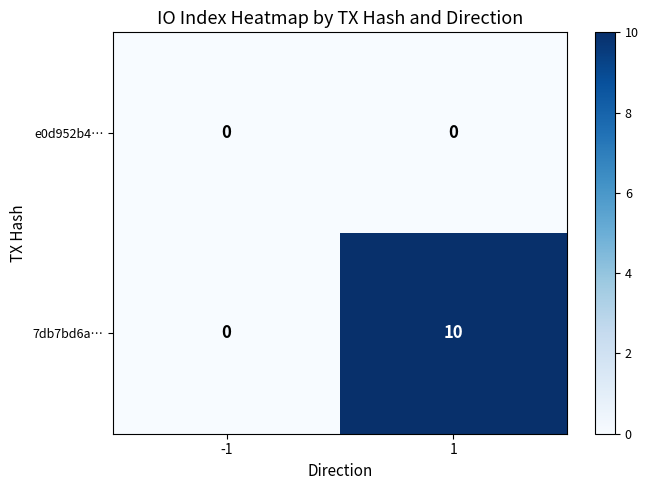

The value of 7db7bd6a… at 1 is 14. True or false?

False